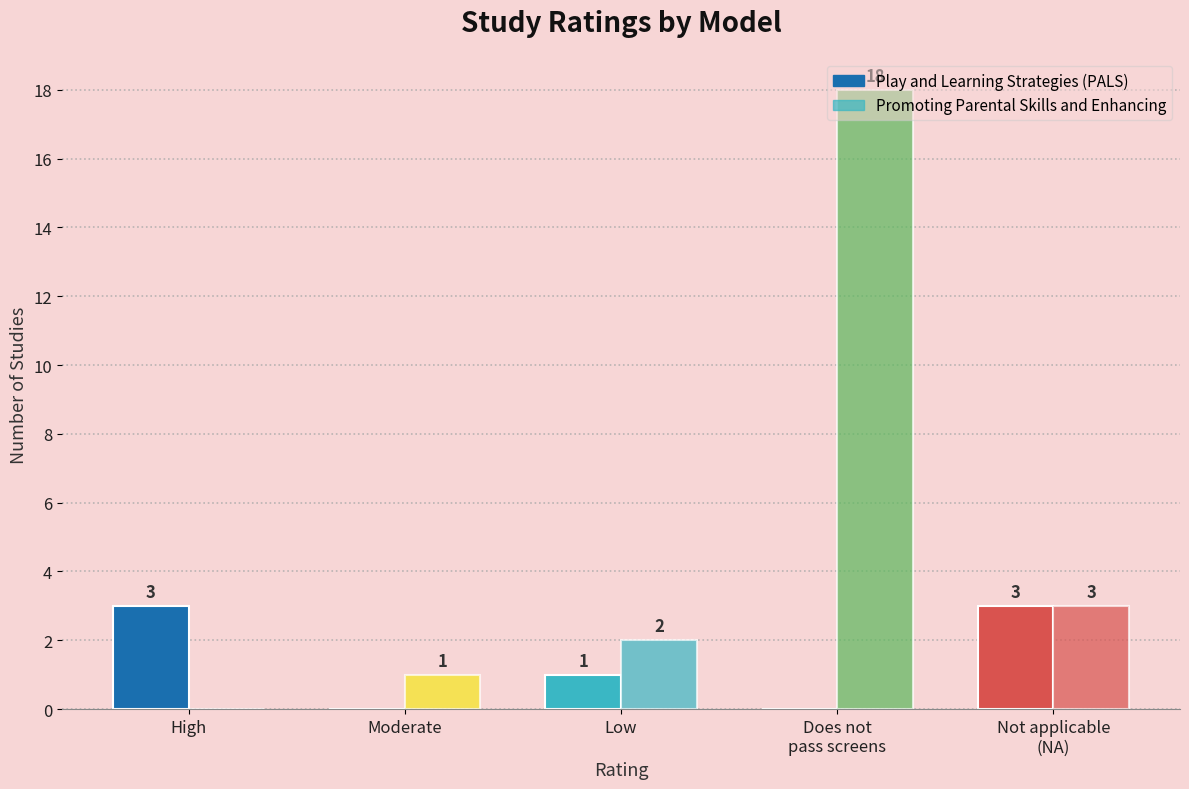

How many data points does each series have?

5